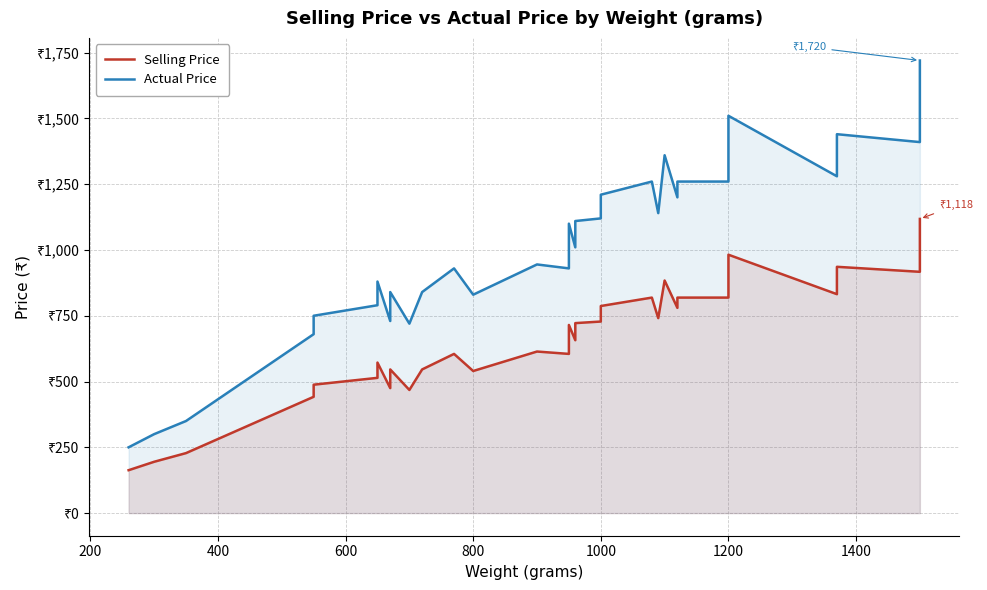

Which series has the largest total across all categories?

Actual Price